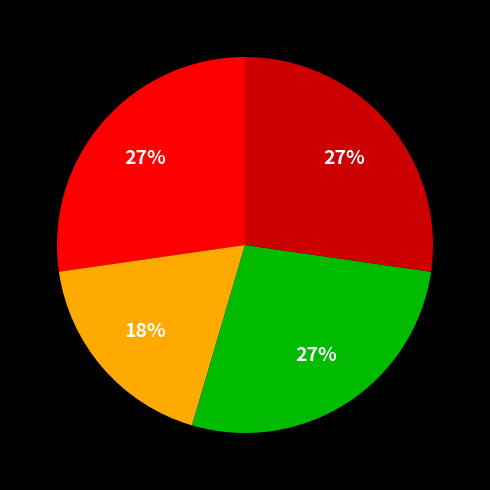

Does any single category account for the majority?

No